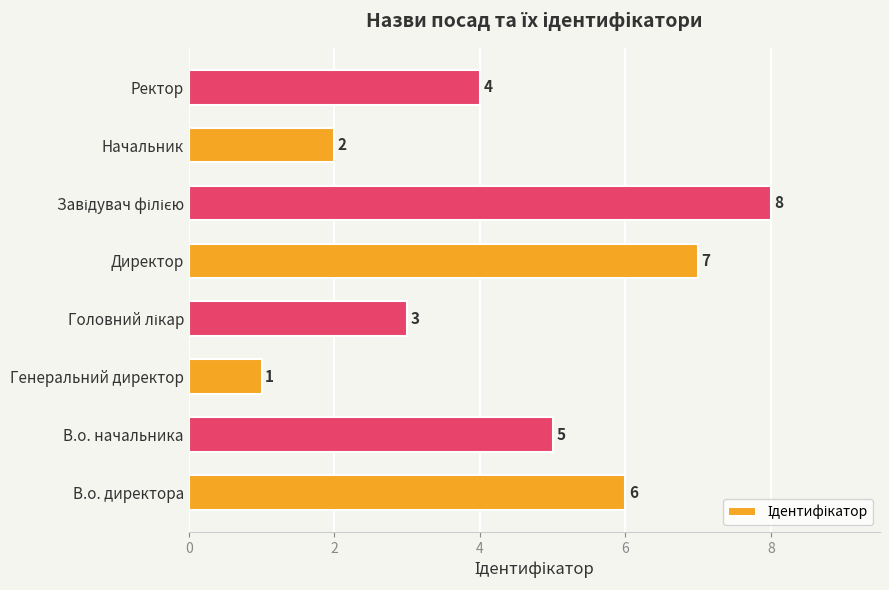

Count the values in the range 3 to 7.

5